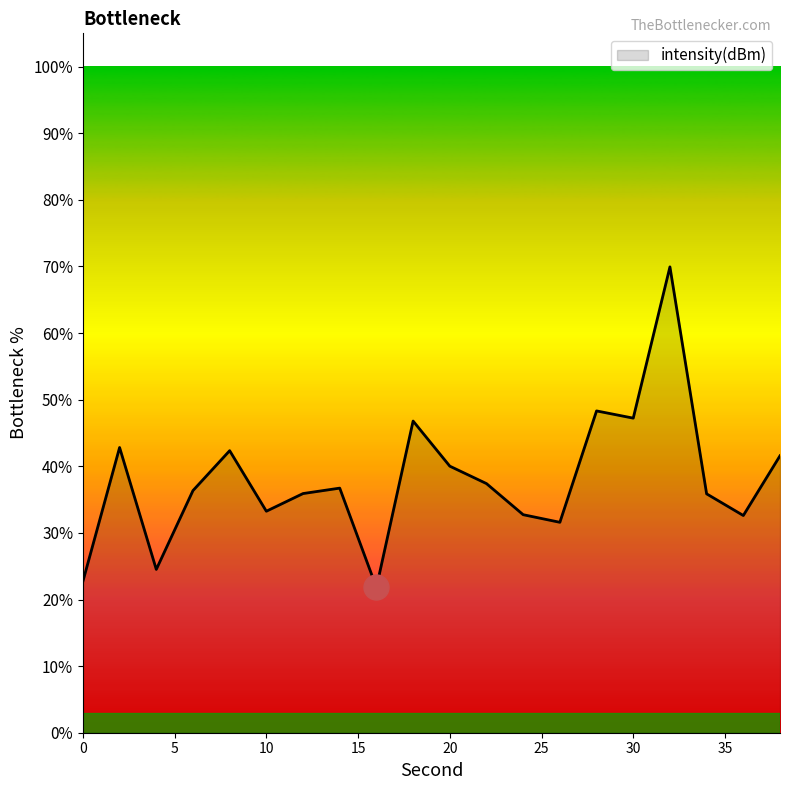

What is the smallest value displayed?

21.8